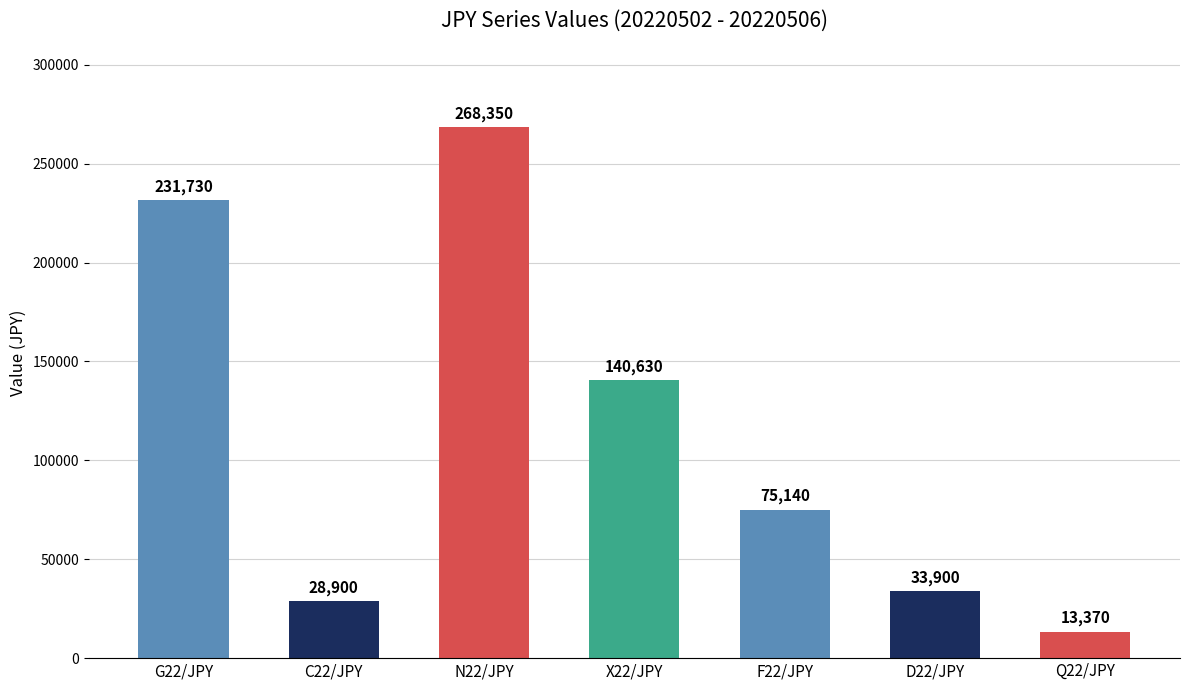

What is the sum of all values?

792020